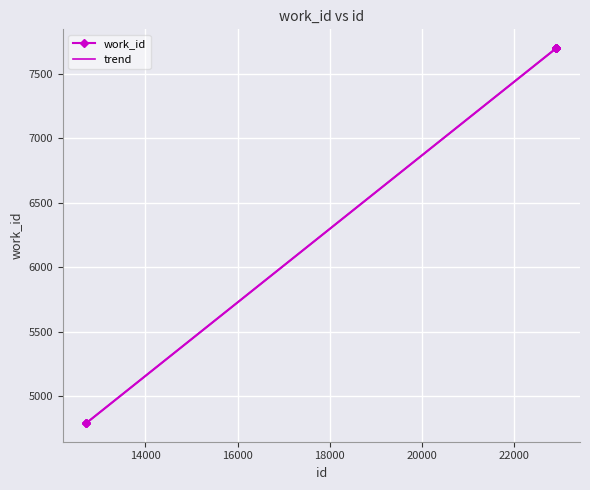

Which label corresponds to the largest value in the chart?

22911